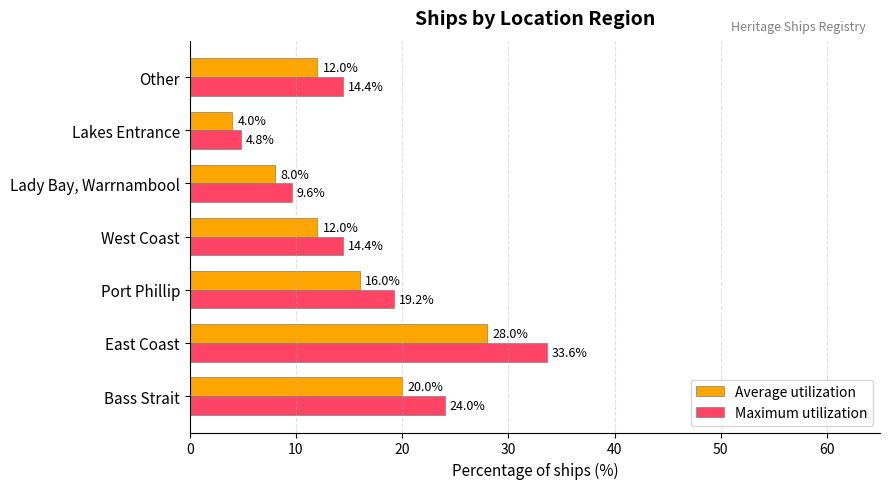

Which category has the lowest value across all series?

Lakes Entrance